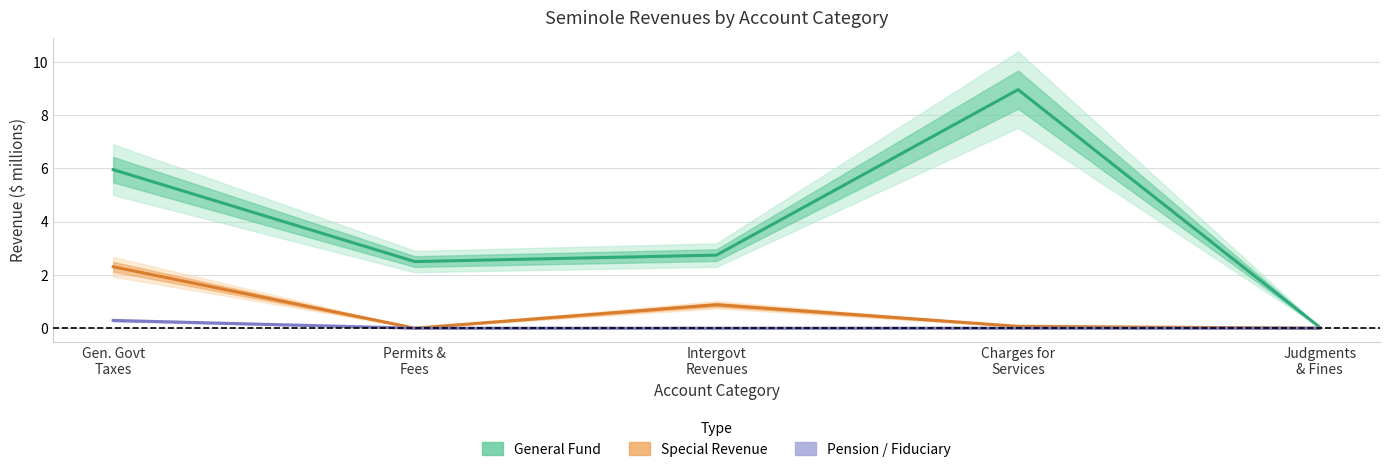

True or false: Special Revenue has a value of 4.1 at Gen. Govt
Taxes.

False